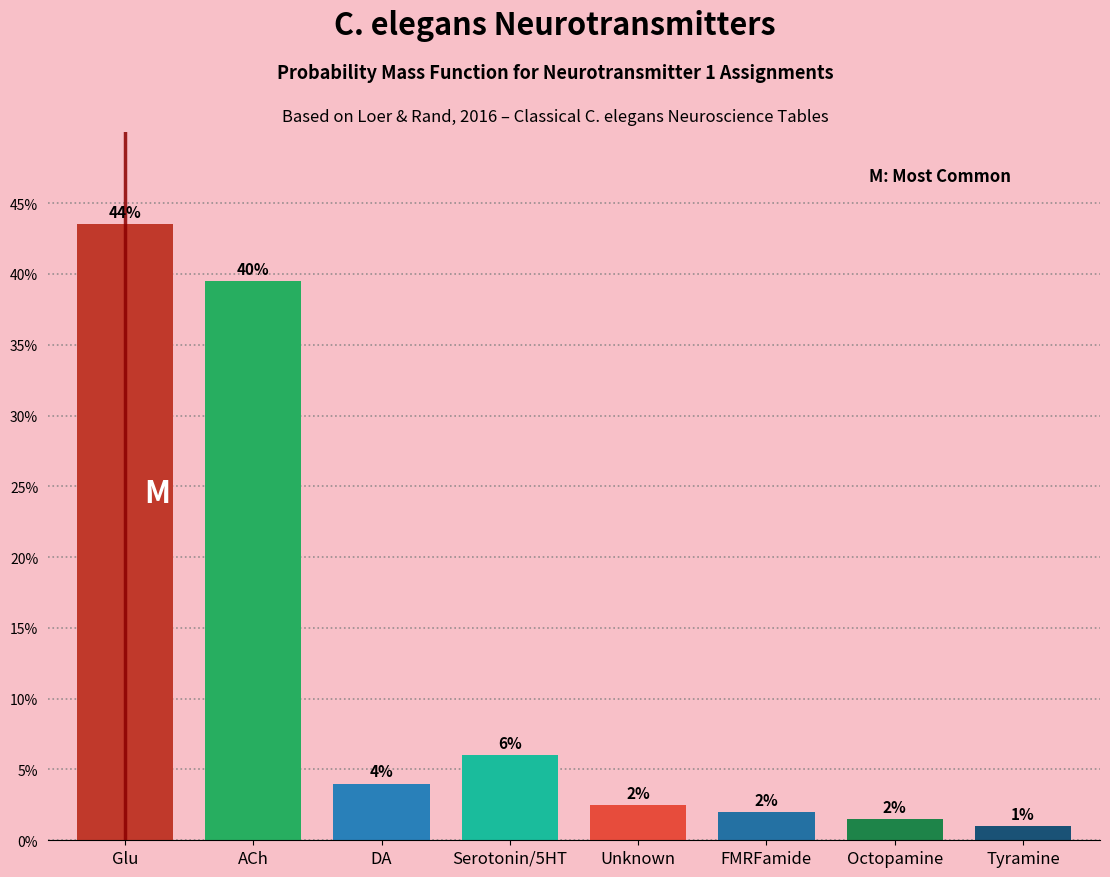

True or false: the data shows 4.0 at DA.

True